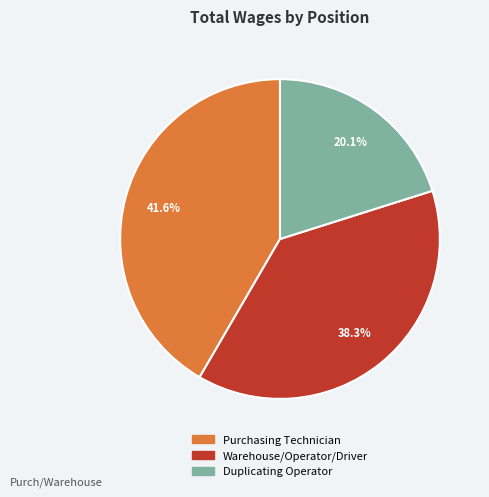

Is it true that Duplicating Operator is 7% of the pie?

False